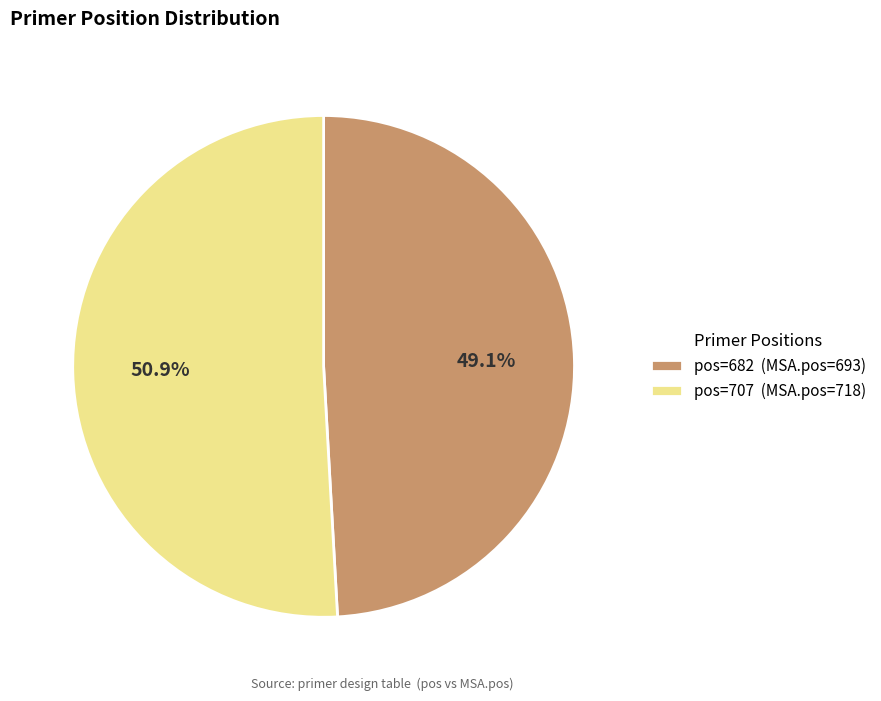

Rank the categories by value from lowest to highest.

pos=682 (MSA.pos=693), pos=707 (MSA.pos=718)